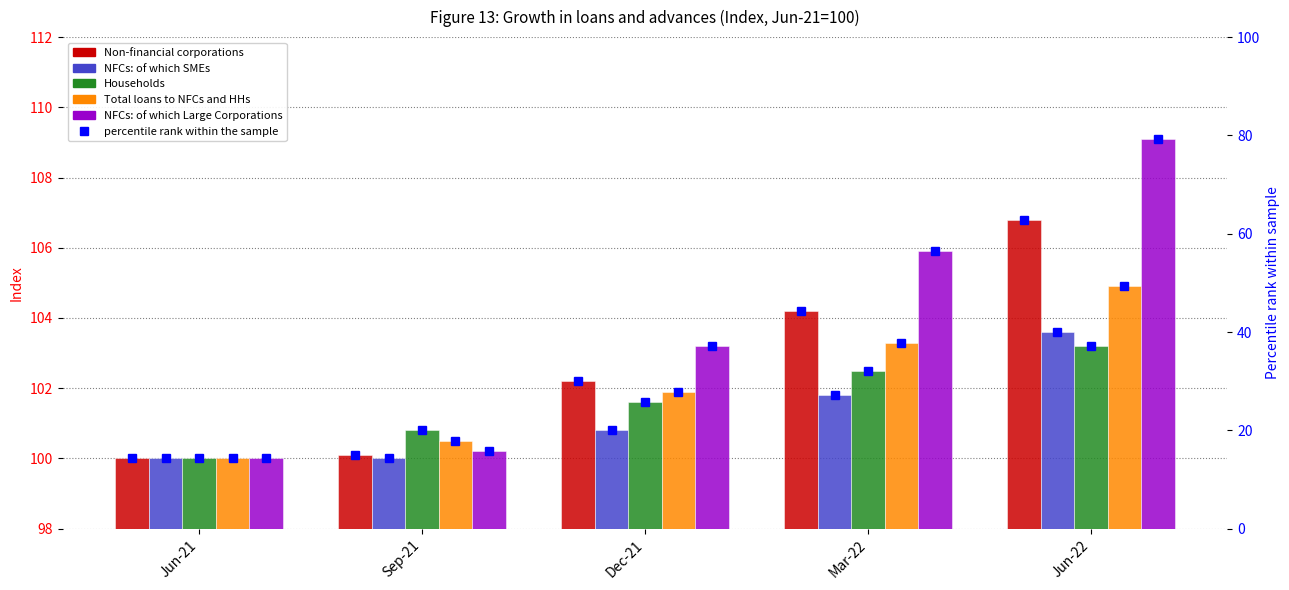

What is the sum of the Households values at Jun-21 and Sep-21?

200.8